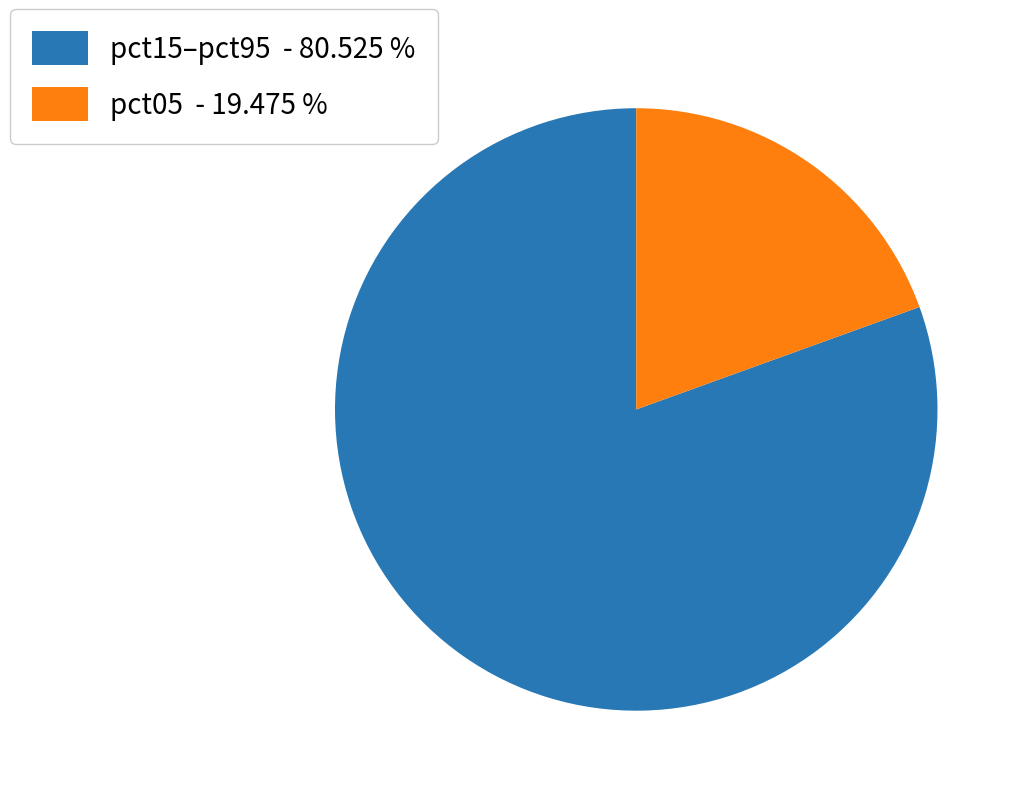

Count the number of slices in the pie.

2